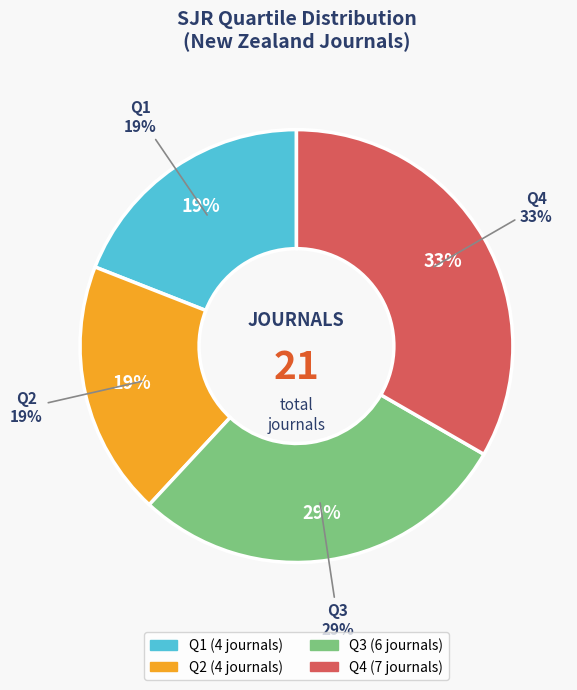

What is the change in value from Q2 to Q4?

+3